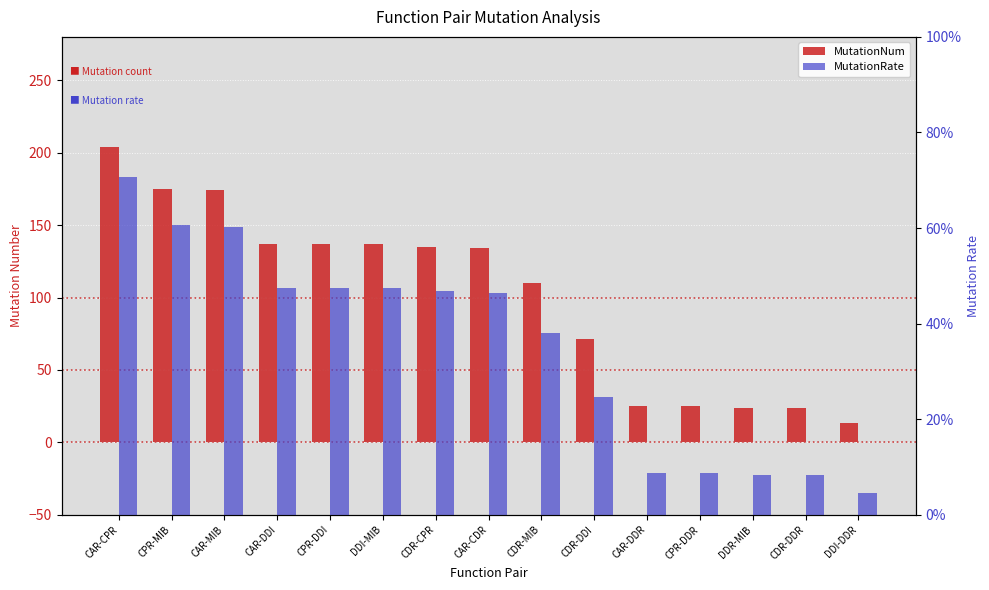

Which label corresponds to the smallest value in the chart?

DDI-DDR